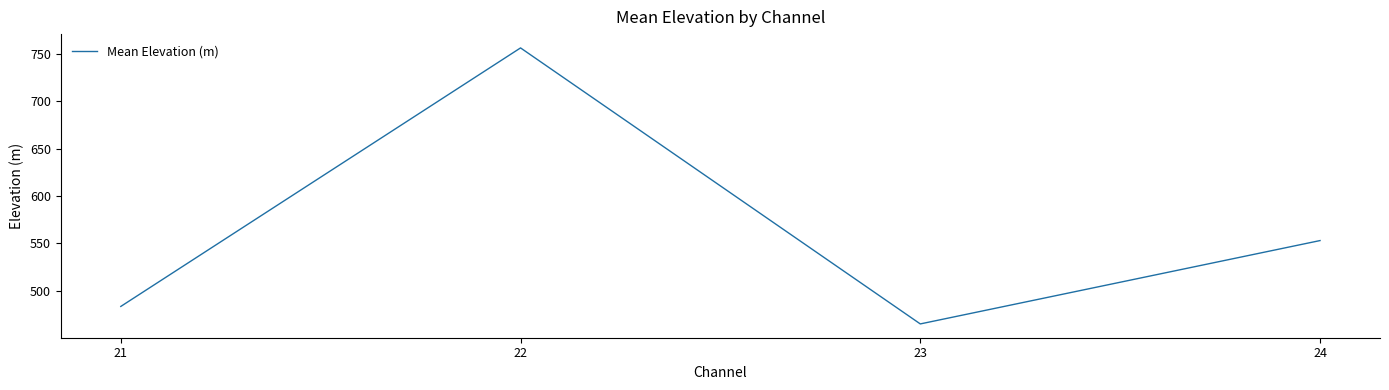

Which label corresponds to the largest value in the chart?

22